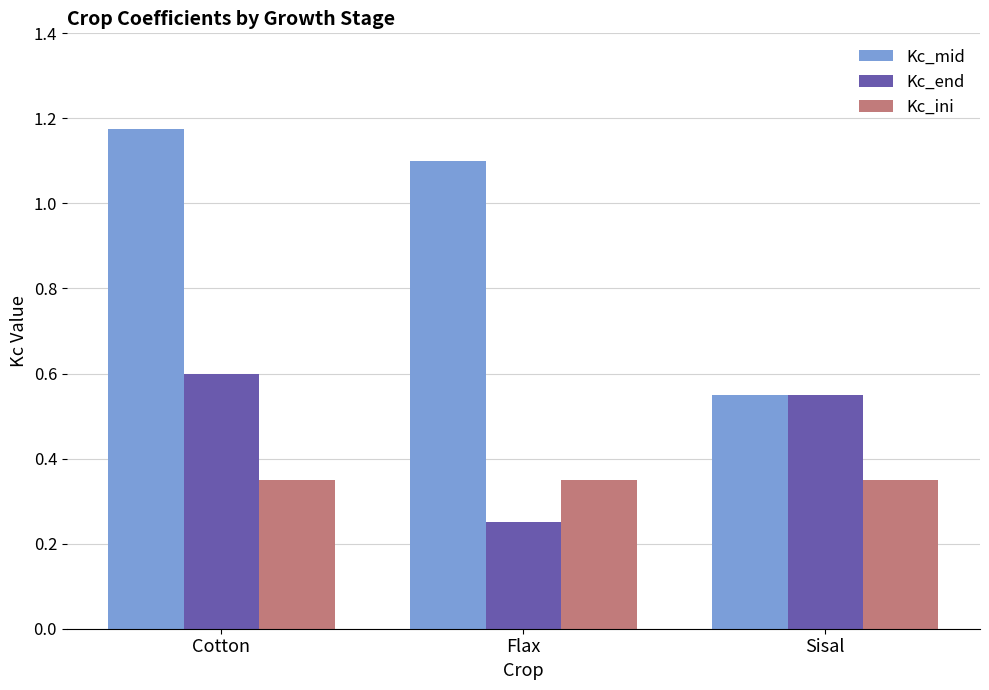

What is the difference between the highest and lowest values at Cotton?

0.8